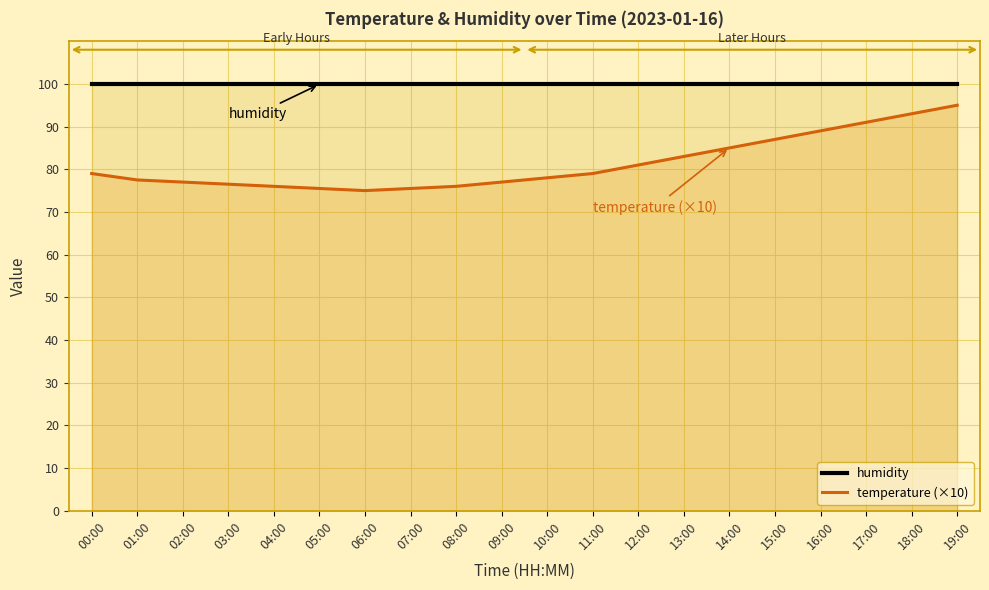

How many lines are shown in the chart?

2